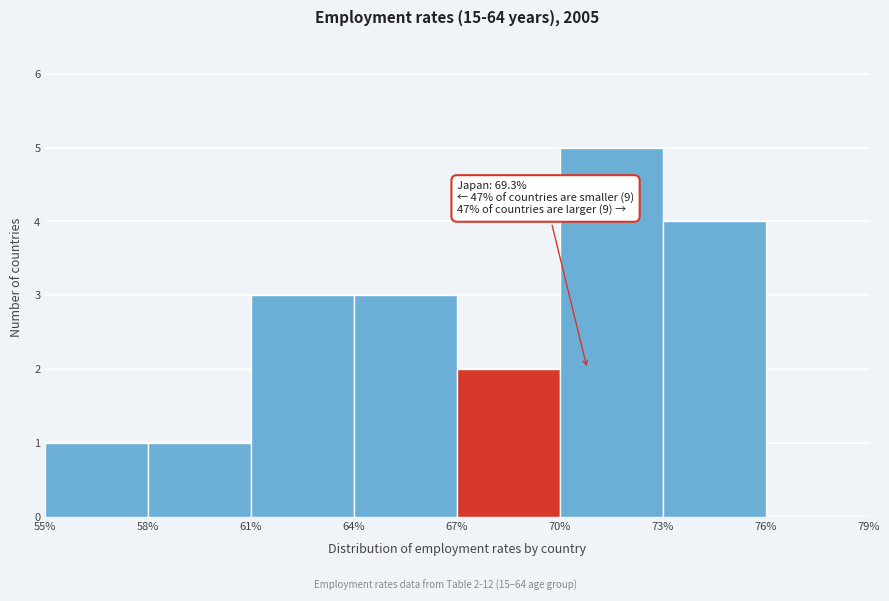

Which range on the x-axis has the tallest bar?

70% to 73%